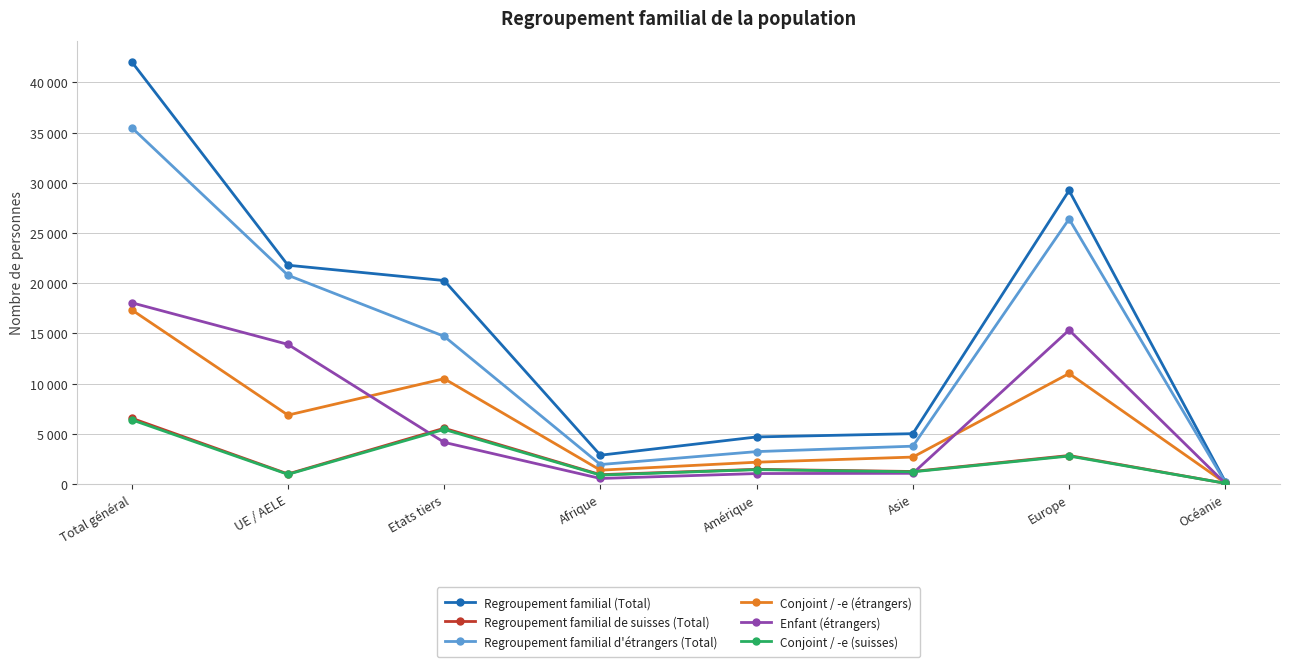

Does the chart have visible grid lines?

Yes